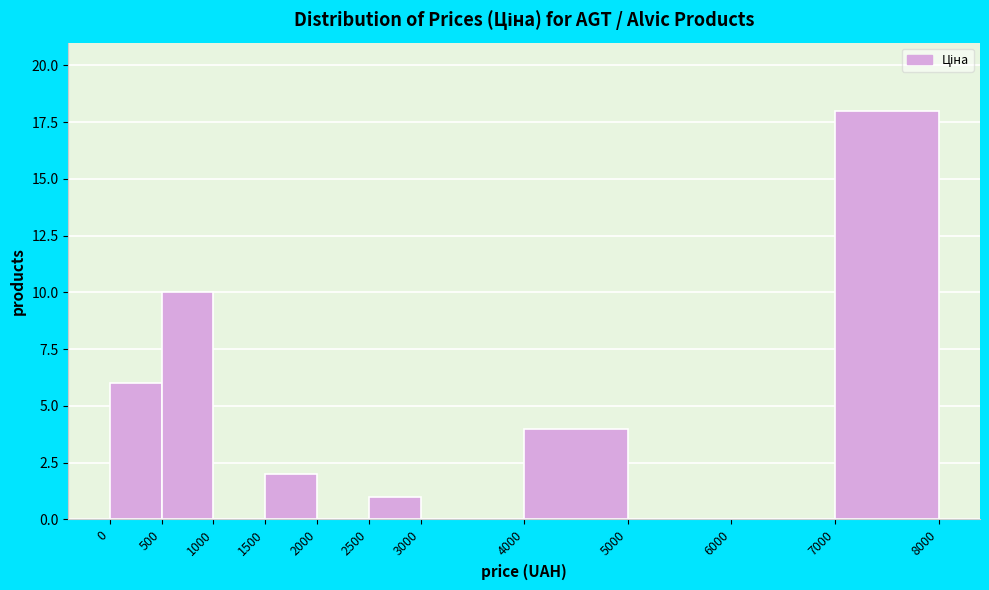

Reading left to right, list every bar in this chart as the range it spans on the x-axis followed by its height. The values are not printed on the chart, so give them approximately, as read against the axis.

0 to 500: 6
500 to 1000: 10
1000 to 1500: 0
1500 to 2000: 2
2000 to 2500: 0
2500 to 3000: 1
3000 to 4000: 0
4000 to 5000: 4
5000 to 6000: 0
6000 to 7000: 0
7000 to 8000: 18